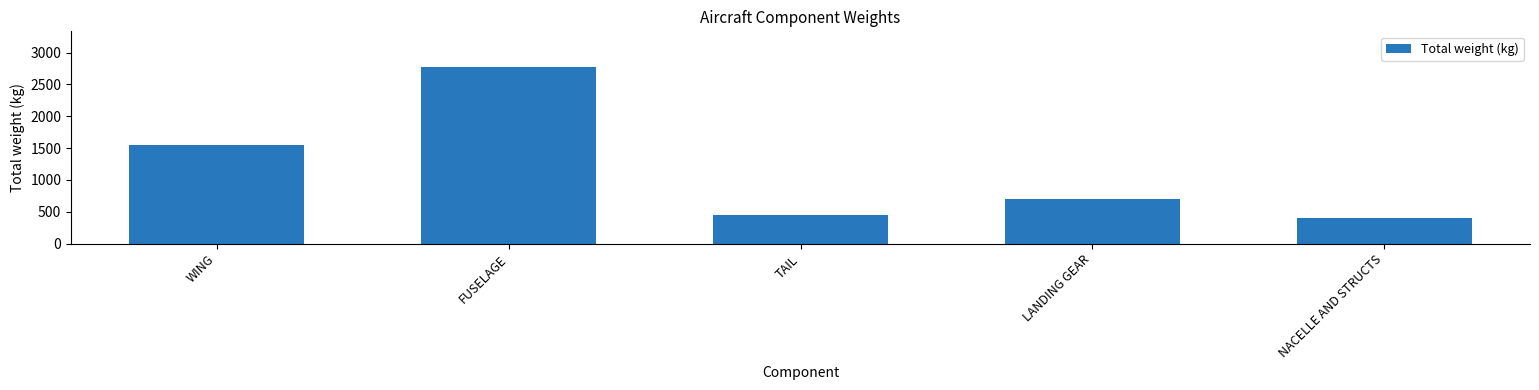

What is the value of the 5th bar from the left?

407